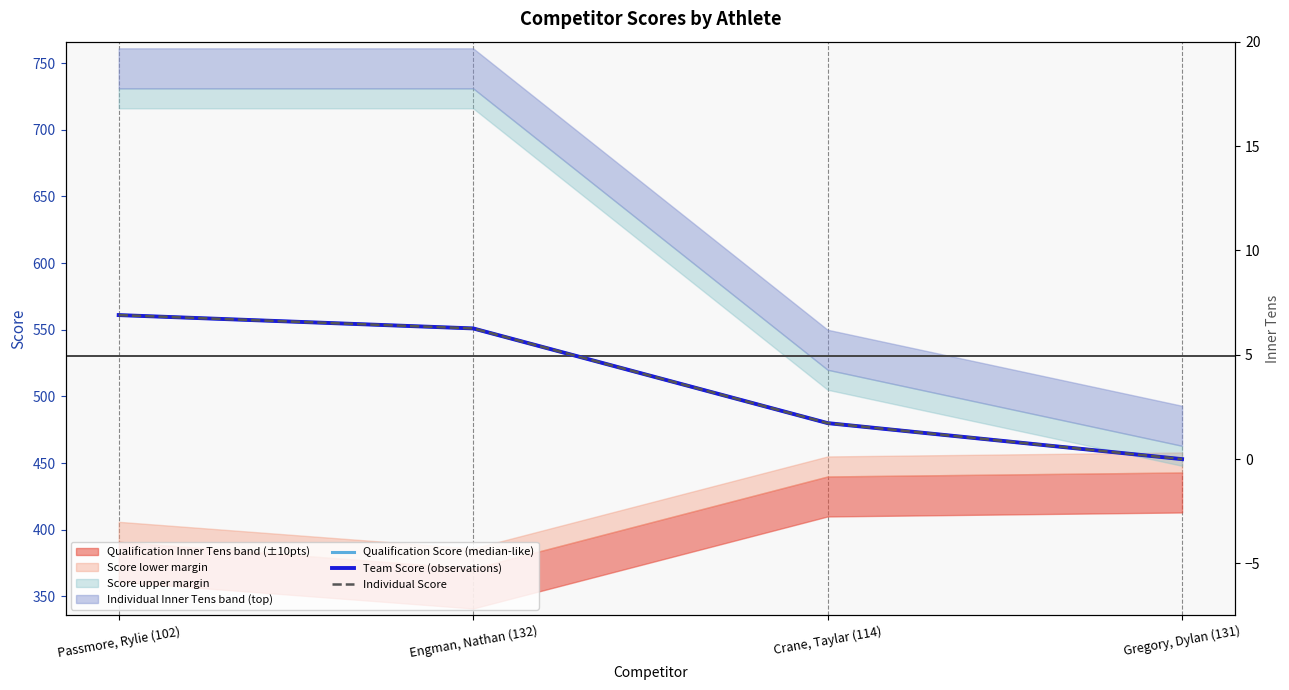

True or false: Individual Score and Team Score (observations) intersect in this chart.

False